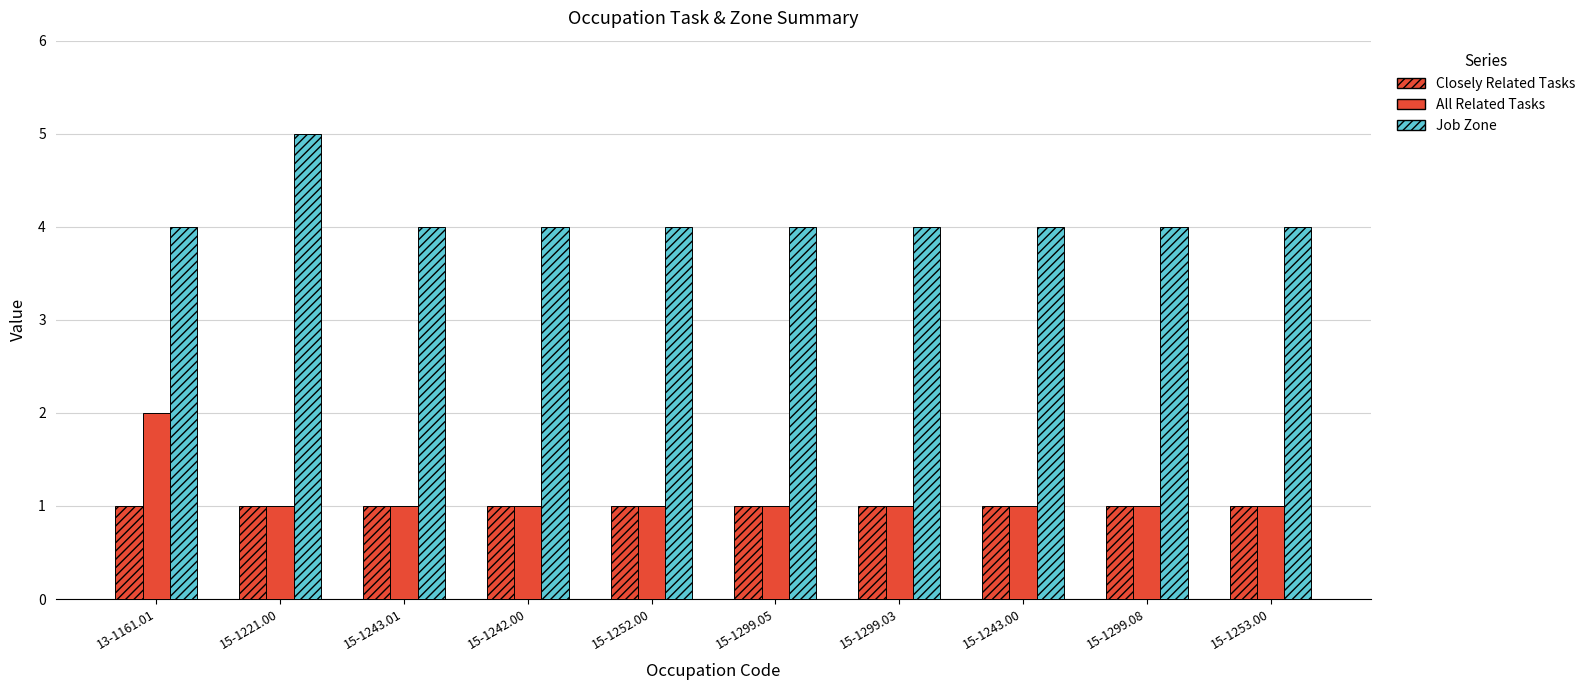

Does the chart contain stacked bars?

No